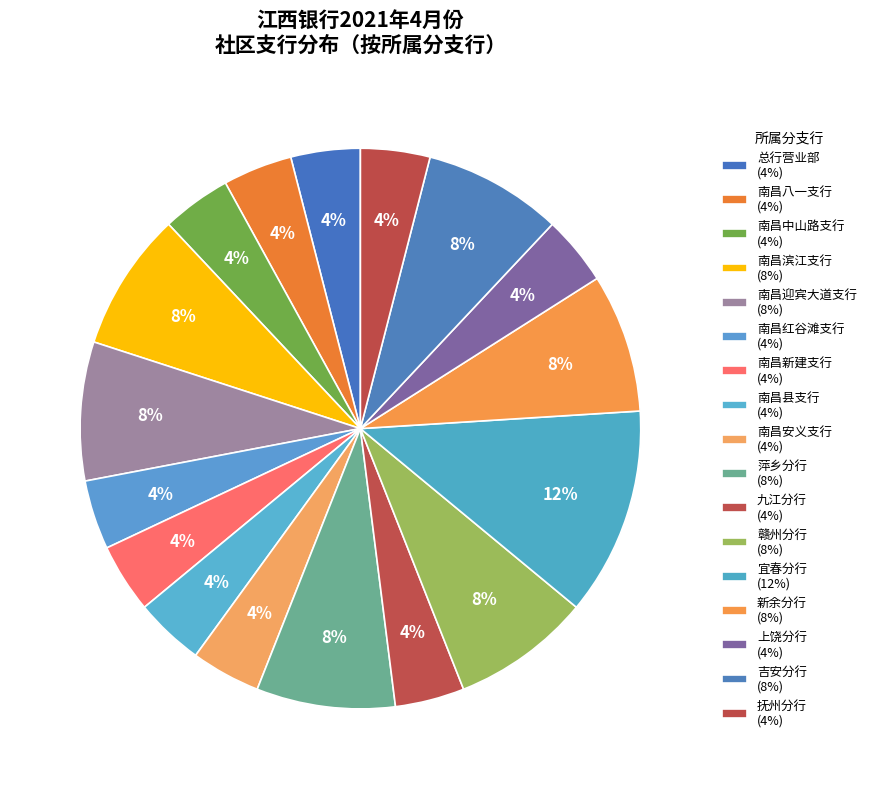

Count the number of slices in the pie.

17